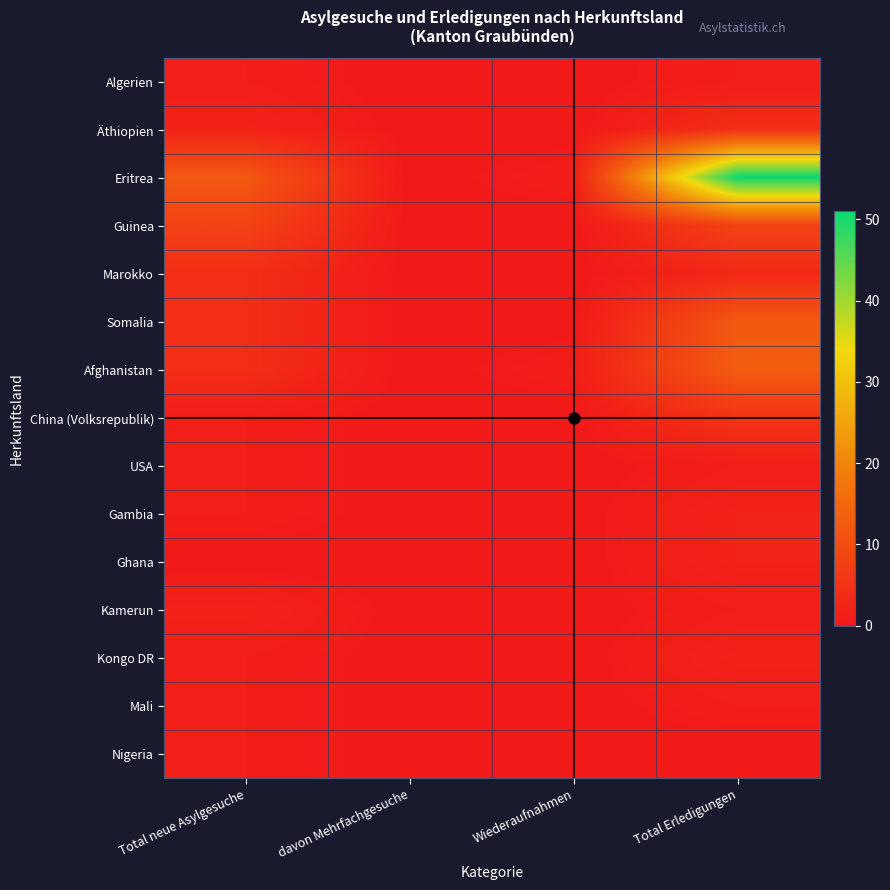

What is the difference between the highest and lowest values at Total neue Asylgesuche?

12